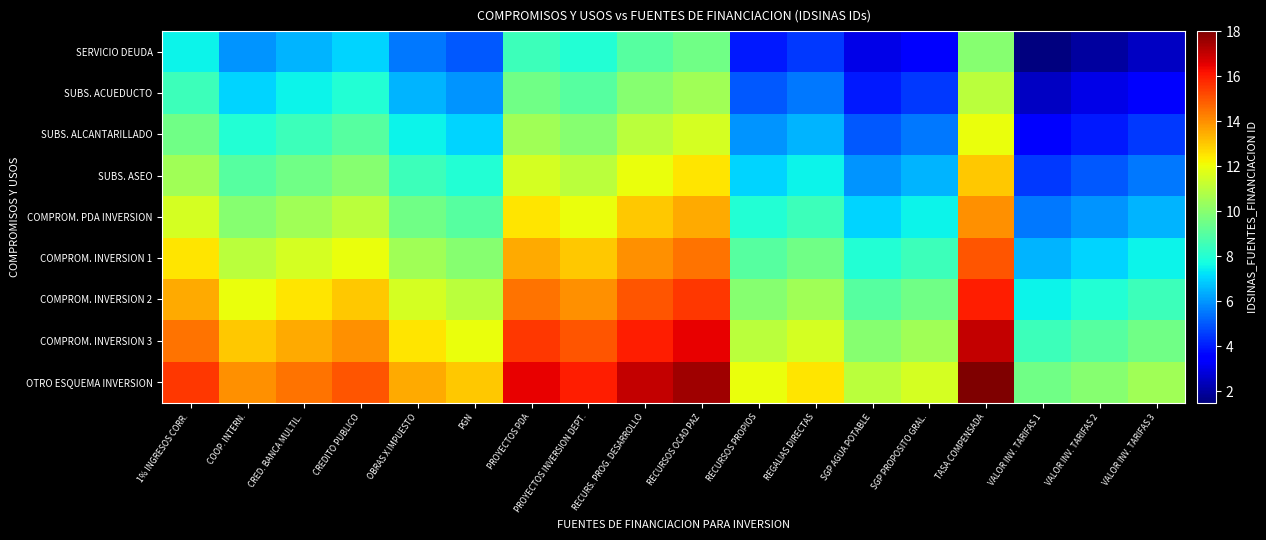

What is the total value across all series at PROYECTOS INVERSION DEPT.?

108.0